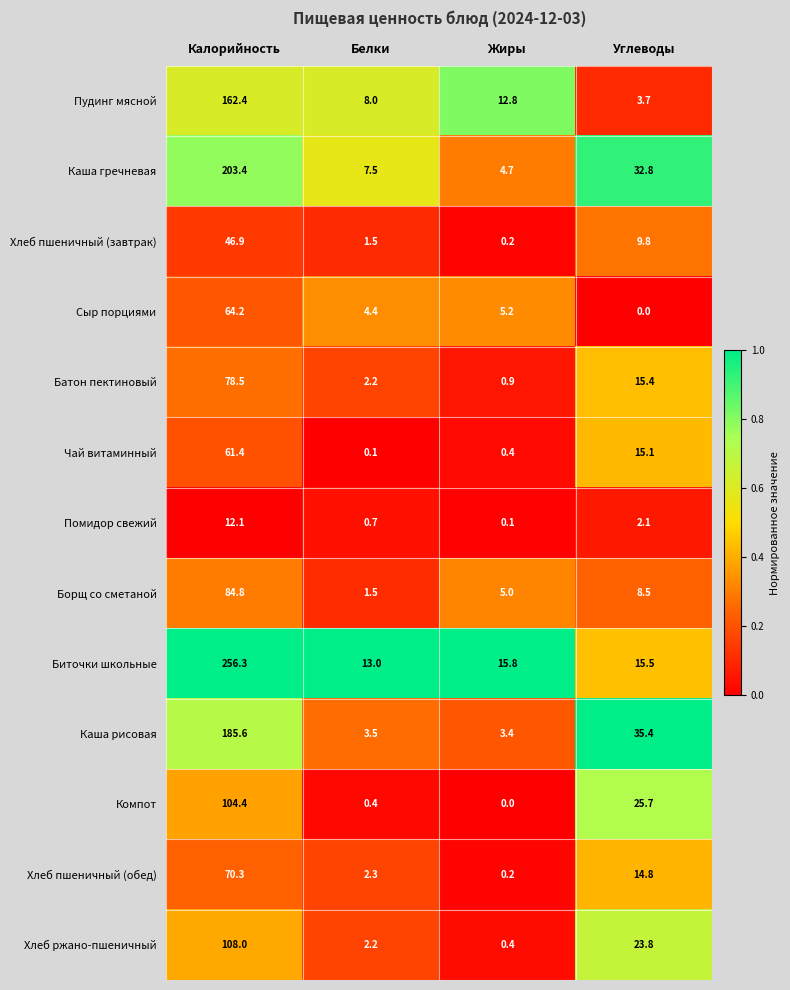

Which series has the largest range (max minus min)?

Биточки школьные